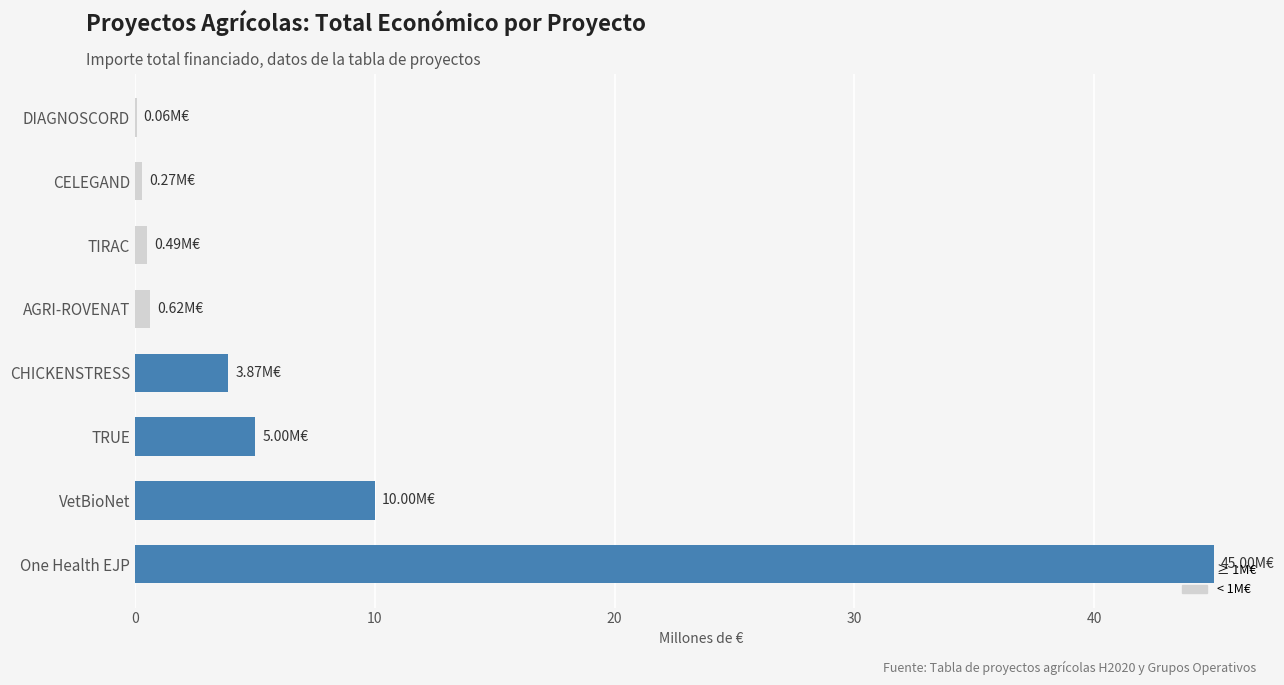

Between AGRI-ROVENAT and TRUE, which is larger?

TRUE